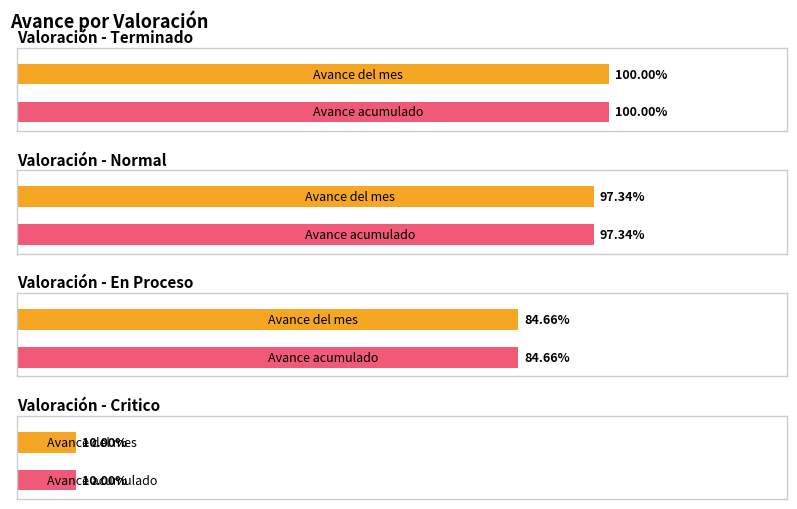

Which series has the widest spread of values?

Avance del mes